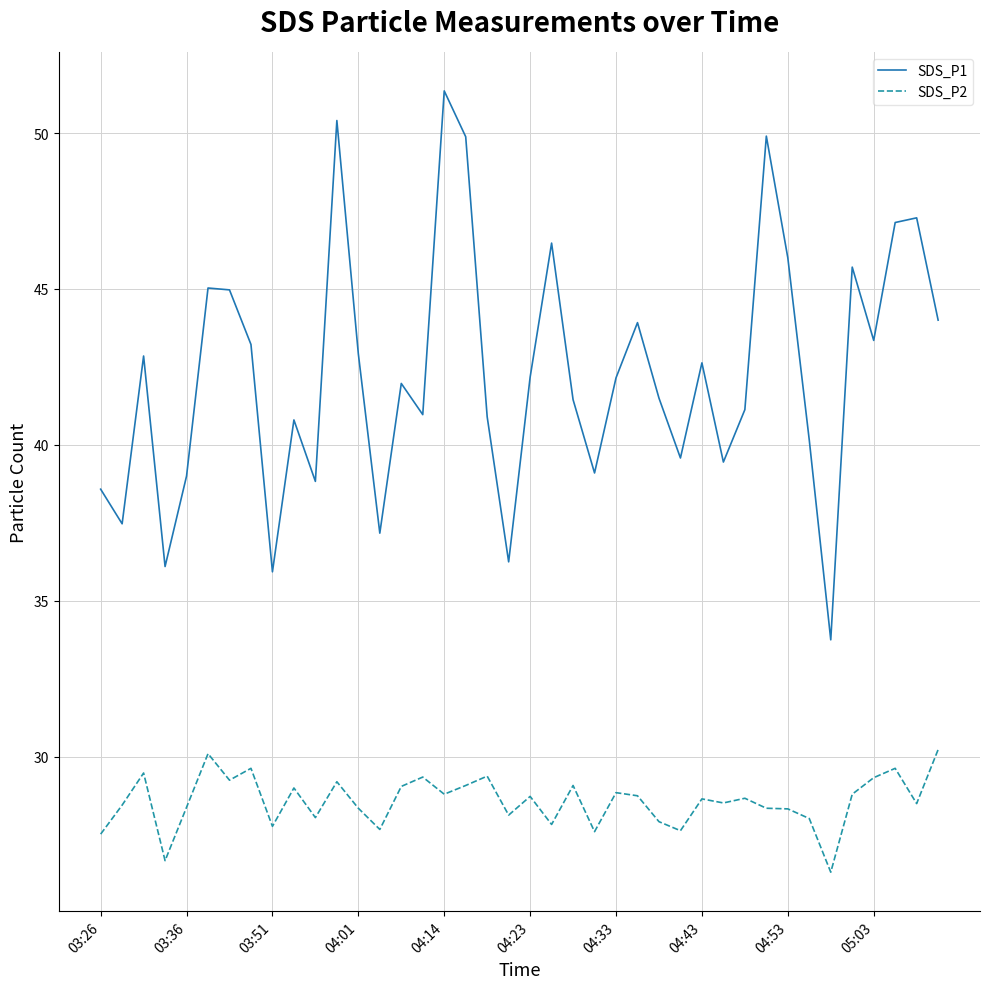

In SDS_P2, how many points are lower than both neighbors (excluding endpoints)?

13